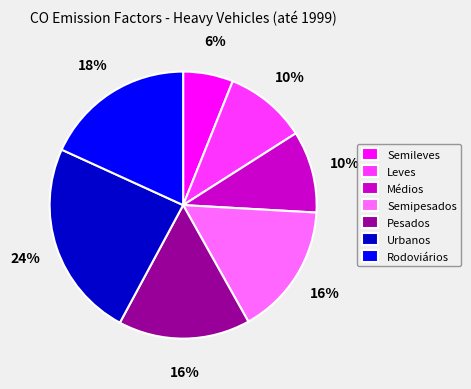

Is it true that Pesados is 22% of the pie?

False